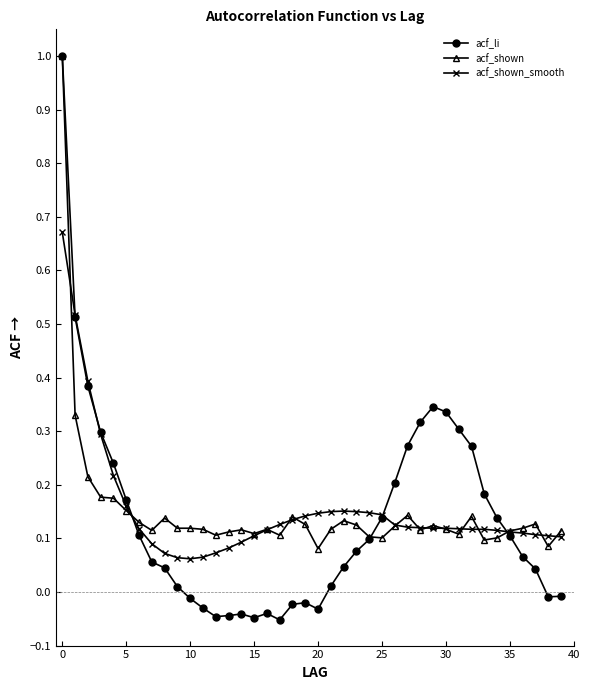

True or false: acf_shown has more than 2 interior local peaks.

True